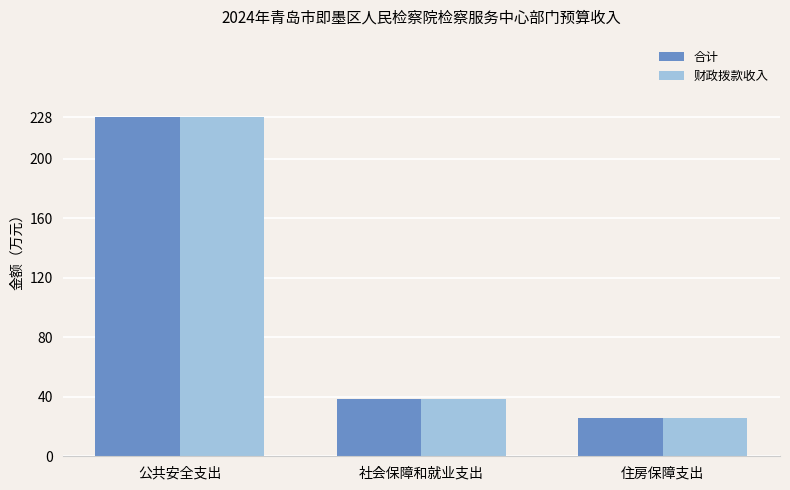

What is the average value of the 合计 series?

97.5